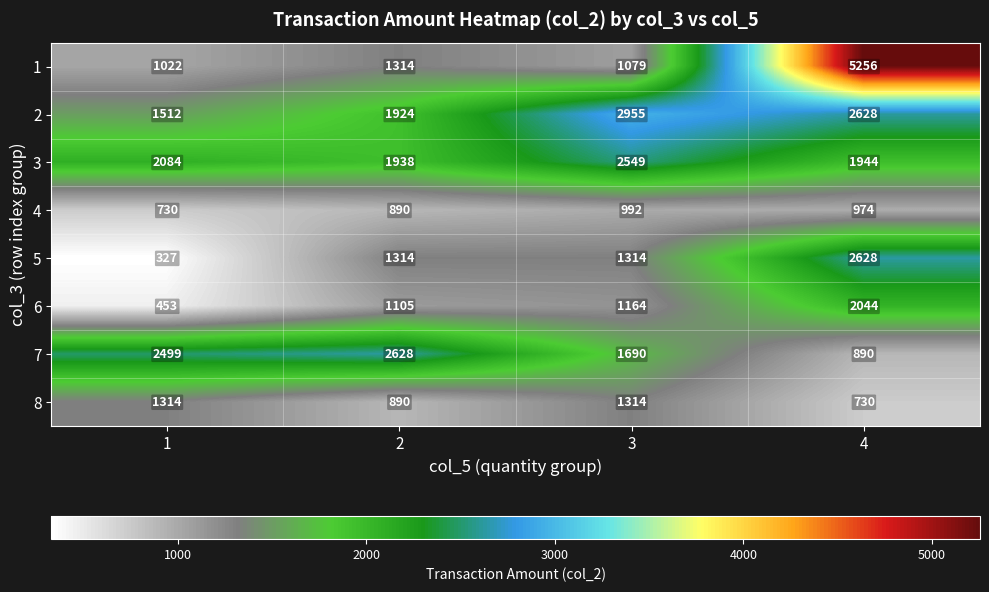

At which category does the chart reach its minimum across all series?

1